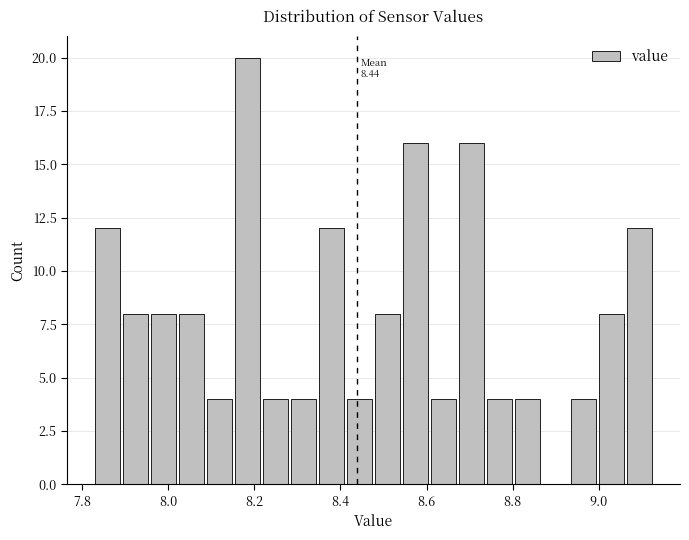

Around what value on the x-axis is the tallest bar? Give the approximate position of its centre, as read against the axis.

8.18